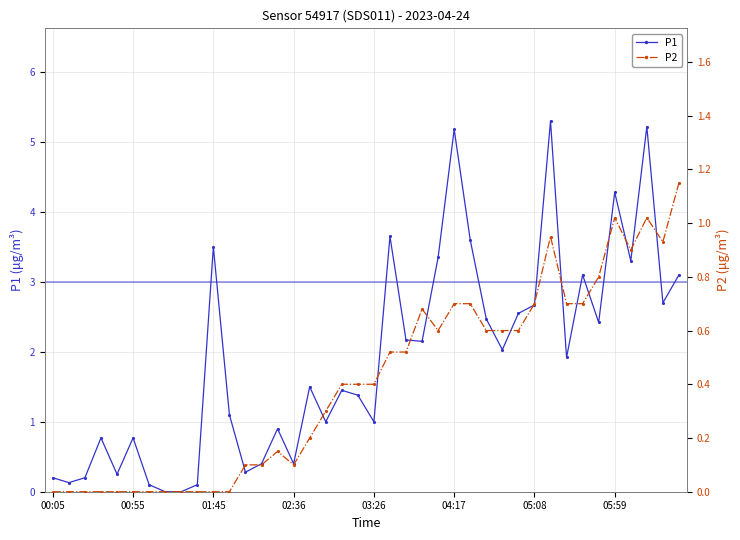

True or false: P1 has more than 2 points higher than both neighbors.

True